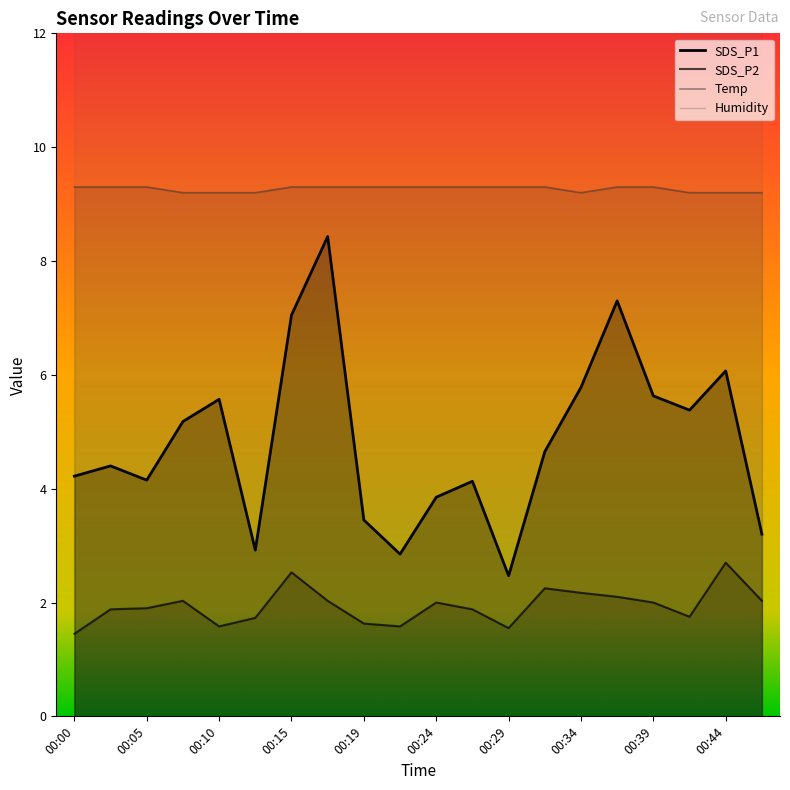

Reading left to right, what are all the values shown in this chart?

SDS_P1: 00:00=4.2	00:02=4.4	00:05=4.2	00:07=5.2	00:10=5.6	00:12=2.9	00:15=7.0	00:17=8.4	00:19=3.5	00:22=2.9	00:24=3.9	00:27=4.1	00:29=2.5	00:32=4.7	00:34=5.8	00:36=7.3	00:39=5.6	00:41=5.4	00:44=6.1	00:46=3.2
SDS_P2: 00:00=1.4	00:02=1.9	00:05=1.9	00:07=2.0	00:10=1.6	00:12=1.7	00:15=2.5	00:17=2.0	00:19=1.6	00:22=1.6	00:24=2.0	00:27=1.9	00:29=1.6	00:32=2.2	00:34=2.2	00:36=2.1	00:39=2.0	00:41=1.8	00:44=2.7	00:46=2.0
Temp: 00:00=9.3	00:02=9.3	00:05=9.3	00:07=9.2	00:10=9.2	00:12=9.2	00:15=9.3	00:17=9.3	00:19=9.3	00:22=9.3	00:24=9.3	00:27=9.3	00:29=9.3	00:32=9.3	00:34=9.2	00:36=9.3	00:39=9.3	00:41=9.2	00:44=9.2	00:46=9.2